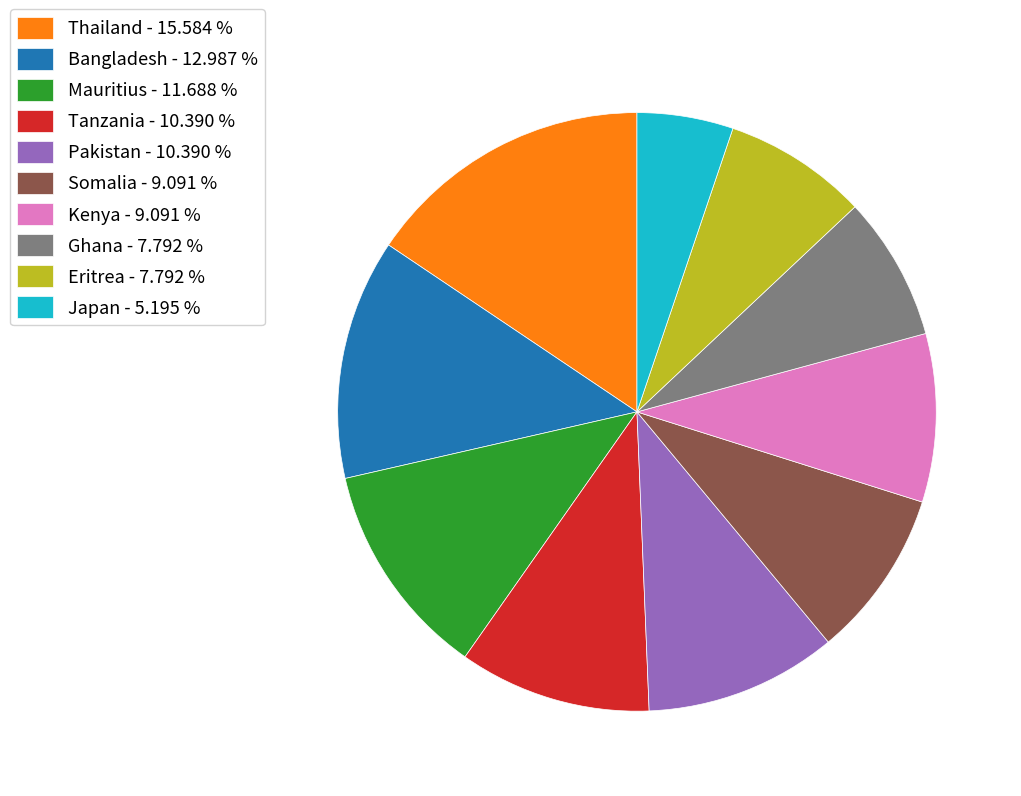

How many slices are in this pie chart?

10